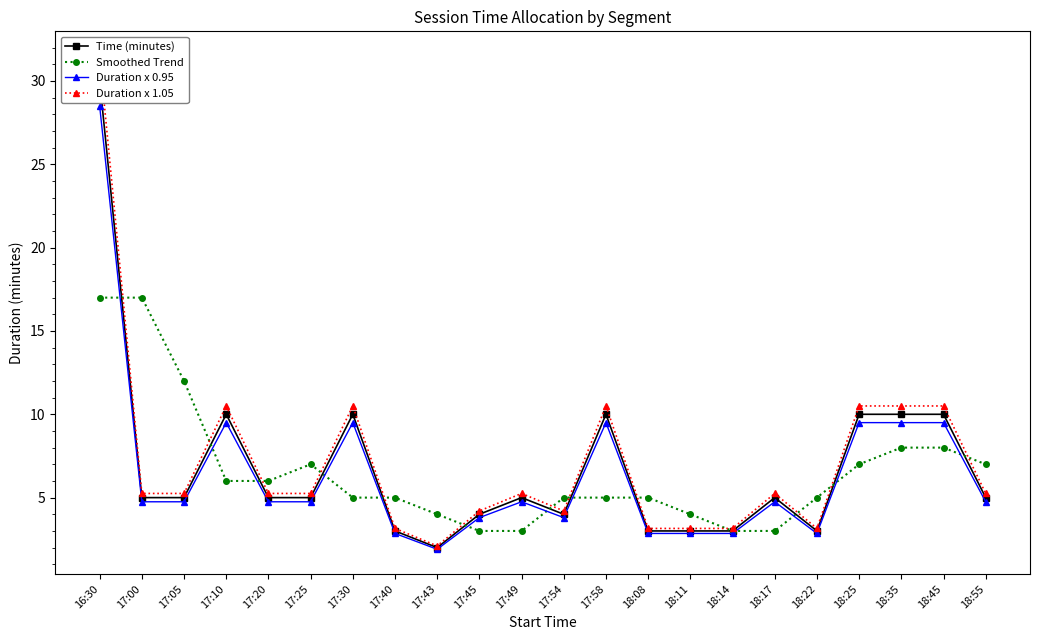

At how many categories does at least one series exceed 16?

2